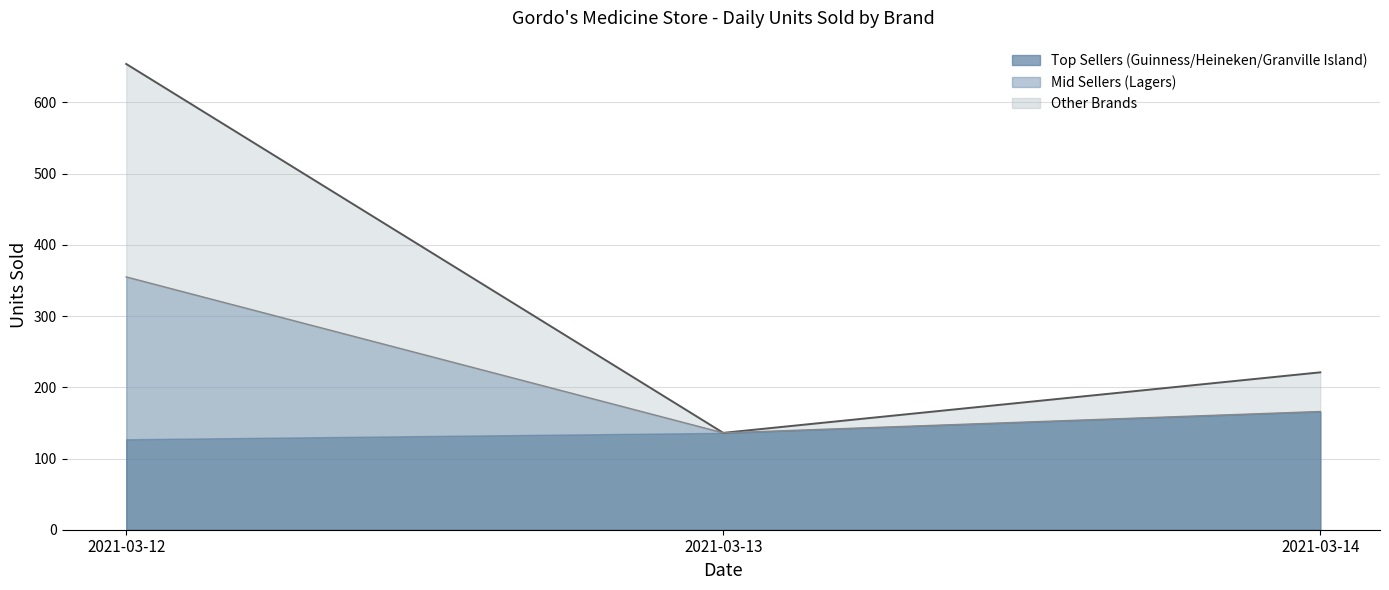

What is the greatest value displayed?

654